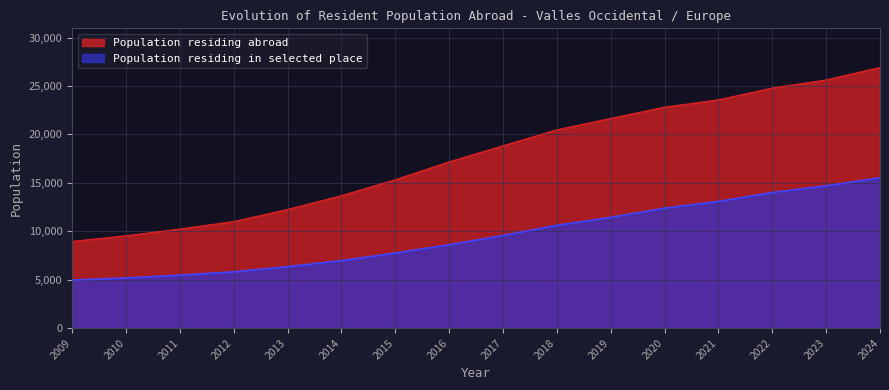

How many lines are shown in the chart?

2